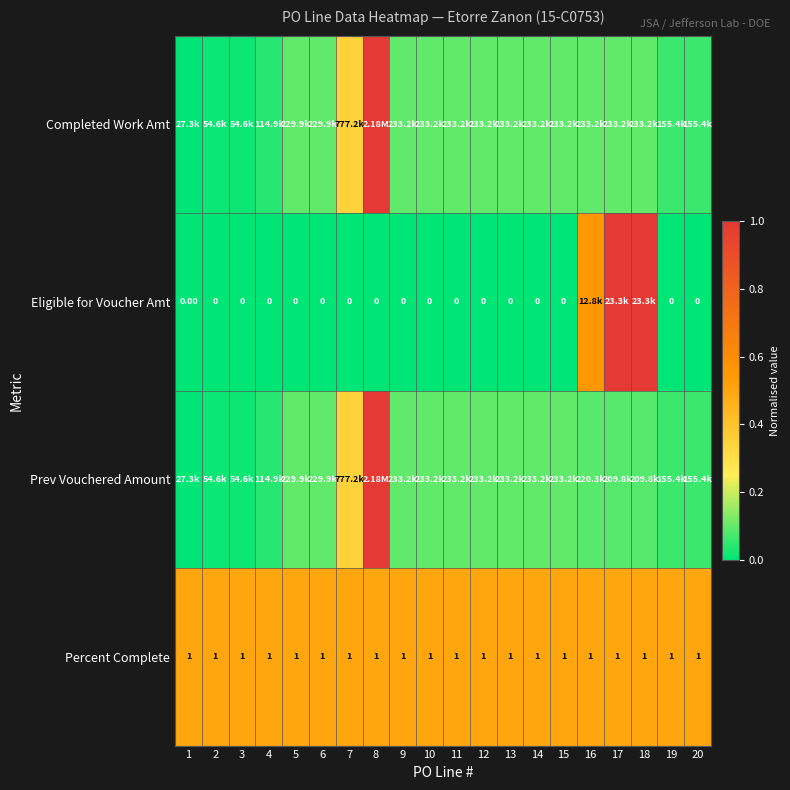

Is the value of Prev Vouchered Amount at 4 greater than the value of Completed Work Amt at 3?

Yes